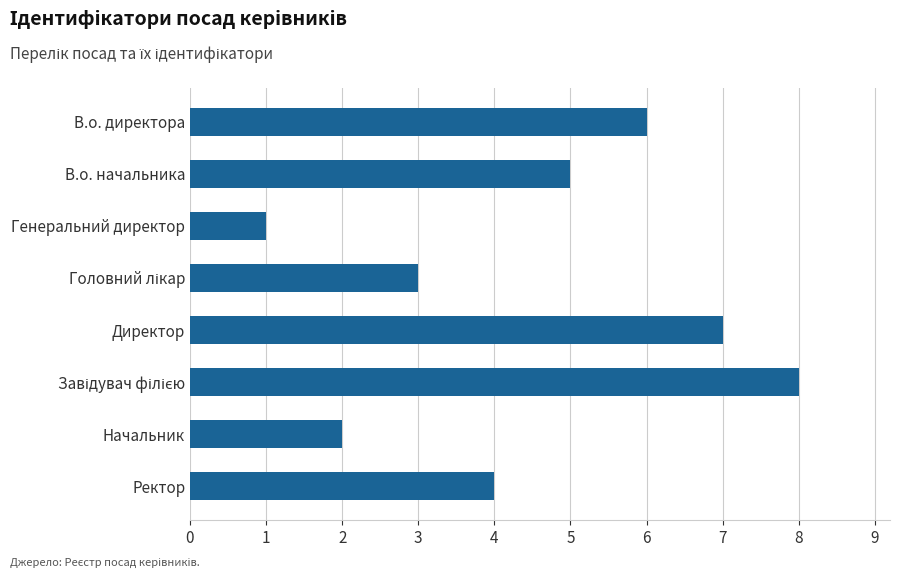

How many values are between 3 and 7?

5